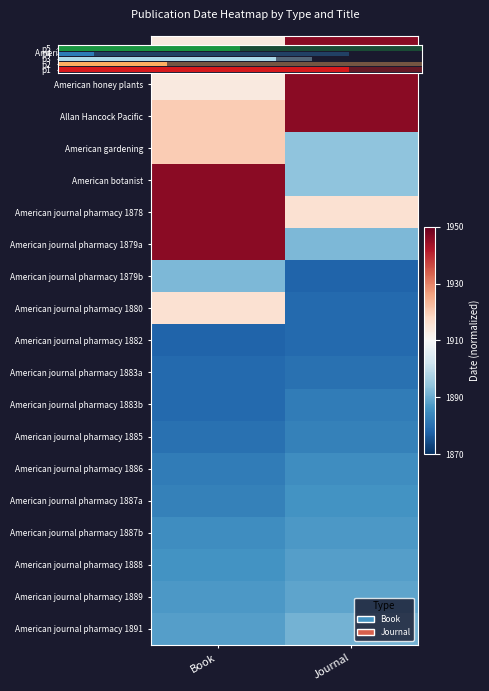

Where is American journal pharmacy 1887b nearest to the value 0?

Book